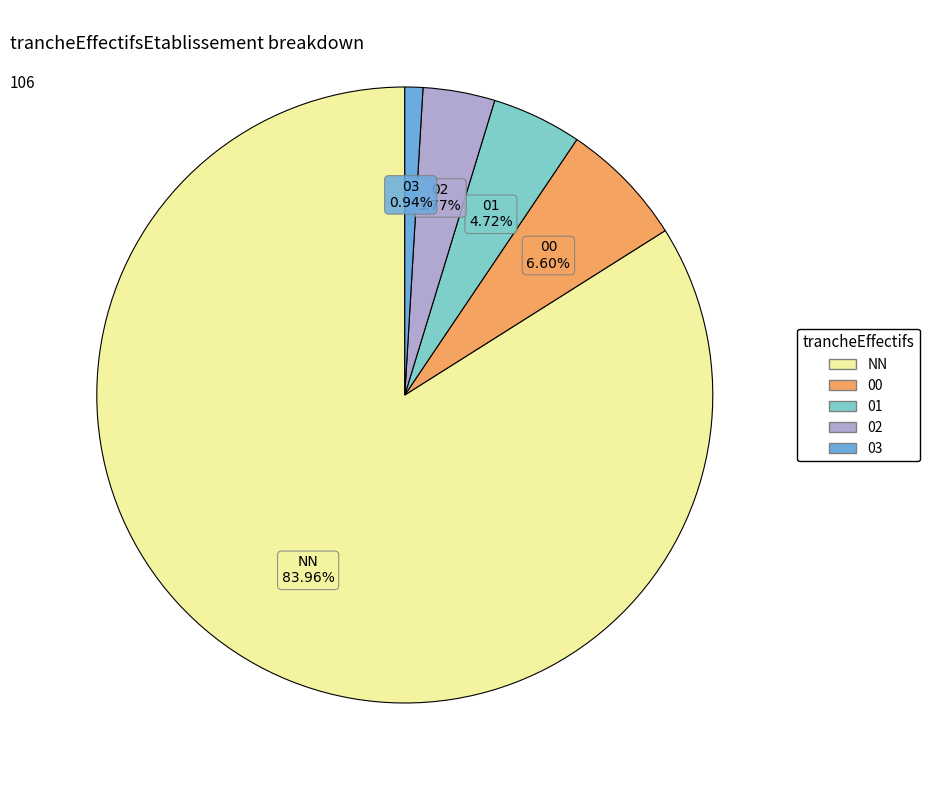

Does 01 represent more than half of the total?

No